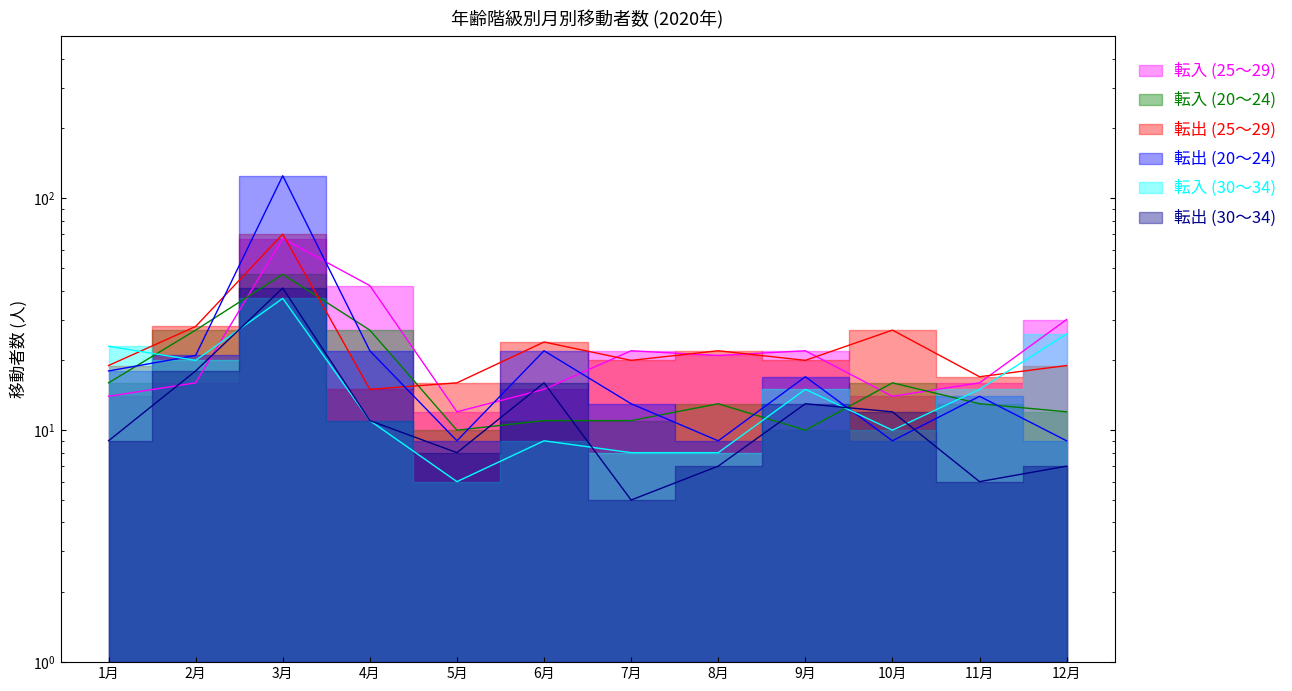

List the series in order of their peak value, highest first.

転出 (20～24), 転出 (25～29), 転入 (25～29), 転入 (20～24), 転出 (30～34), 転入 (30～34)